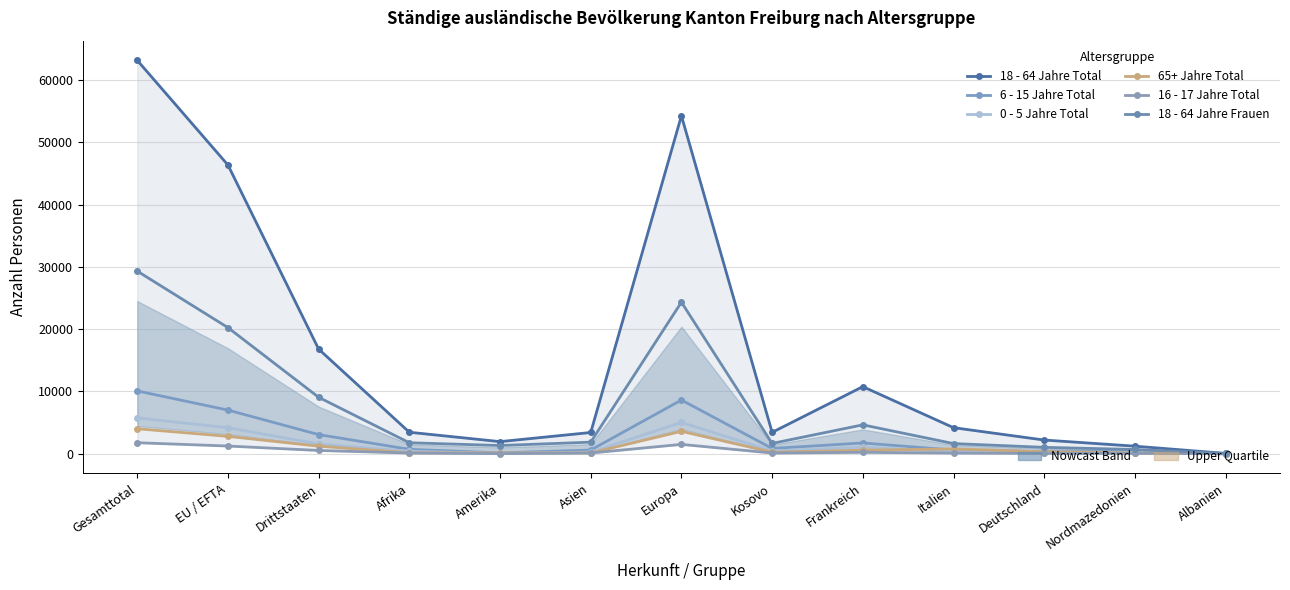

What is the label of the 7th point from the right?

Europa